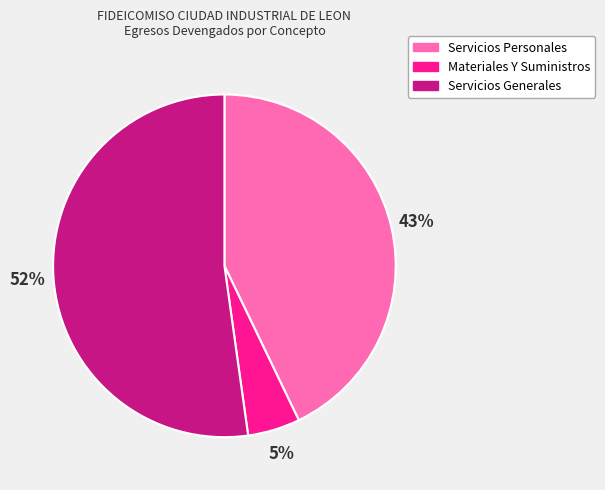

How many slices are in this pie chart?

3